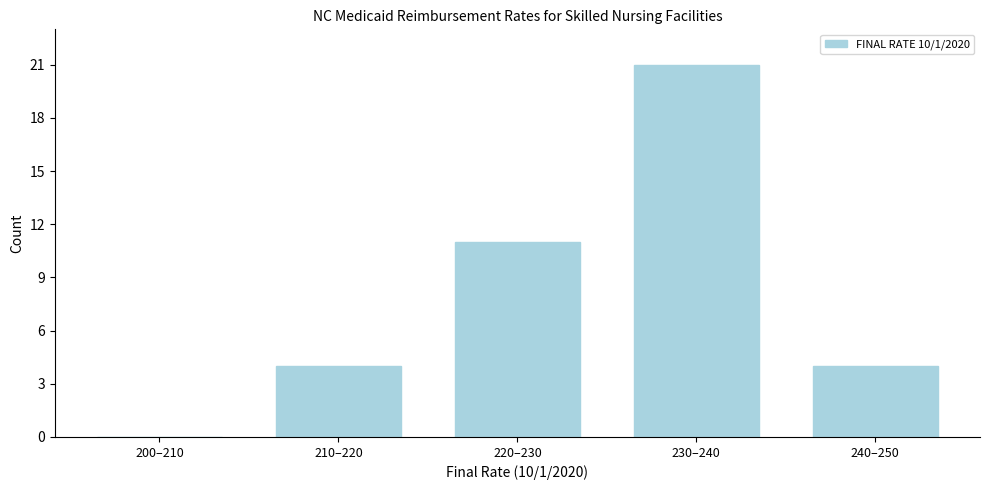

Reading left to right, extract all data points from this chart.

200–210=0	210–220=4	220–230=11	230–240=21	240–250=4